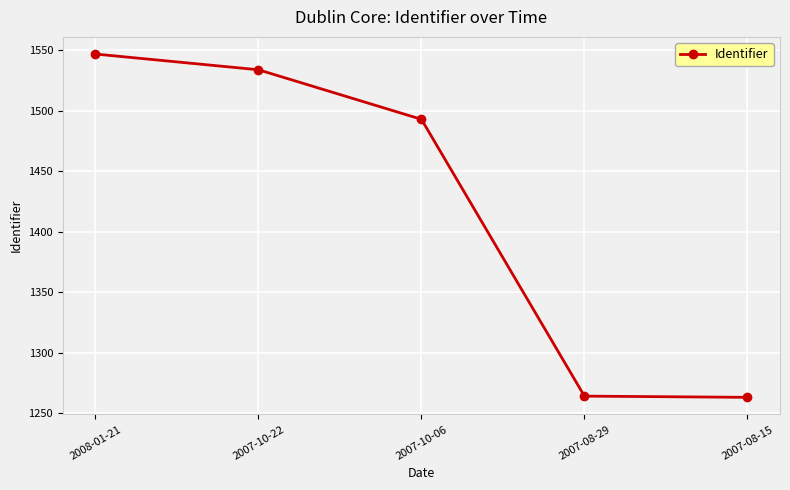

At which label does the data first exceed 1493?

2008-01-21